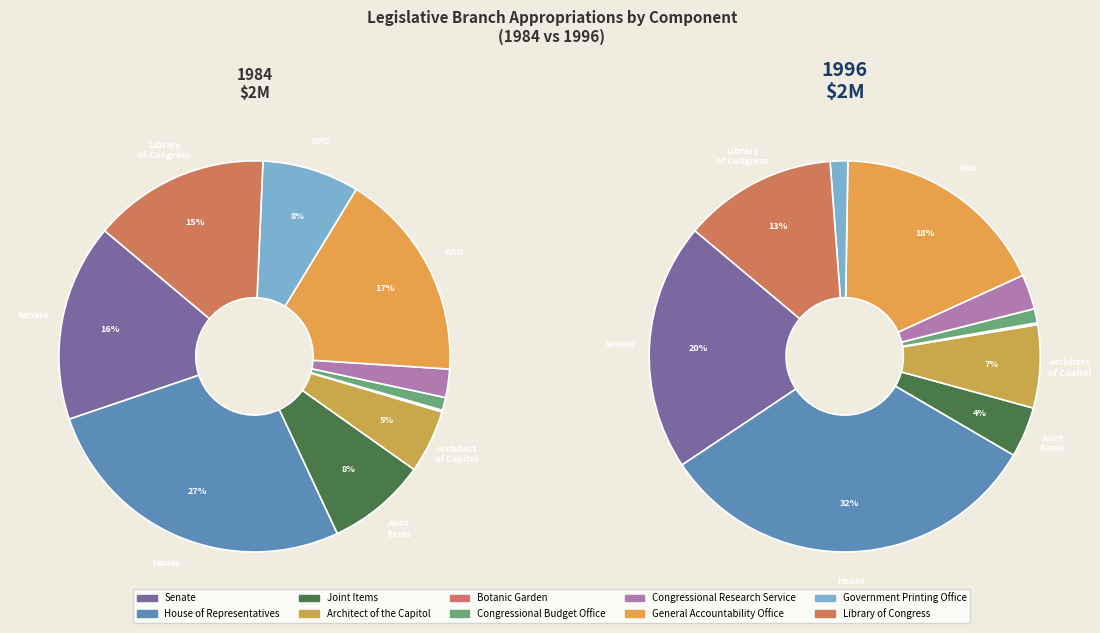

Which series has the largest range (max minus min)?

values_1996